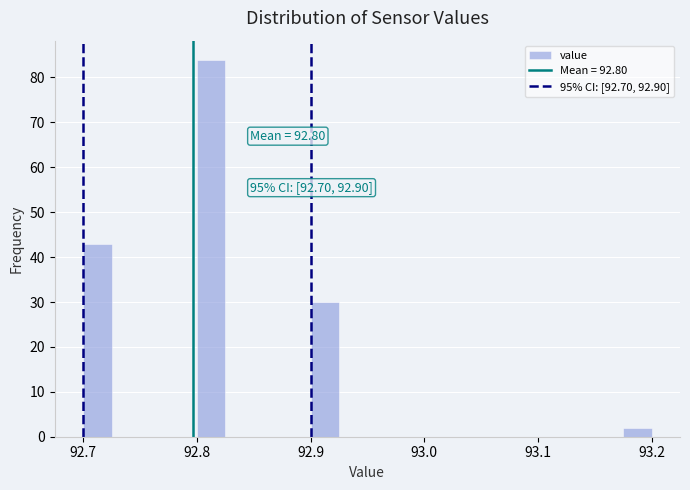

Read against the x-axis, roughly where is the centre of the tallest bar?

92.81